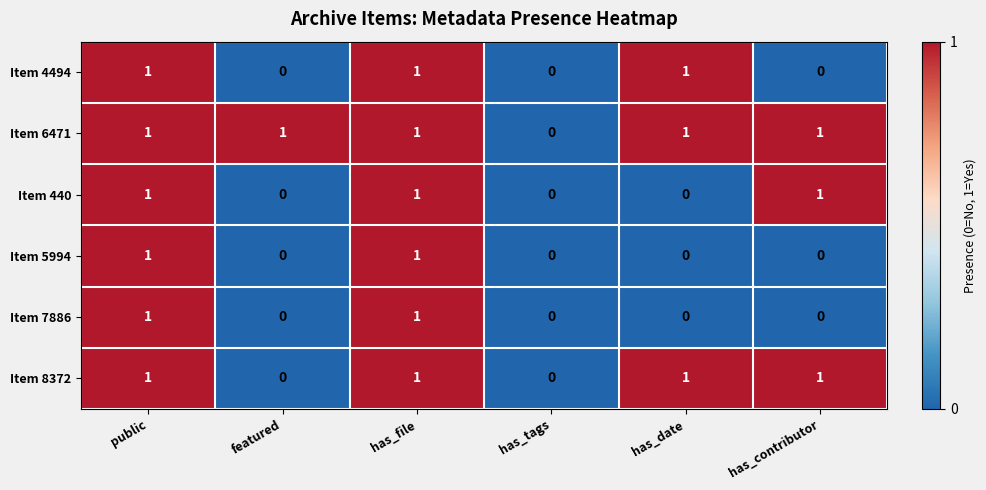

What is the greatest value displayed?

1